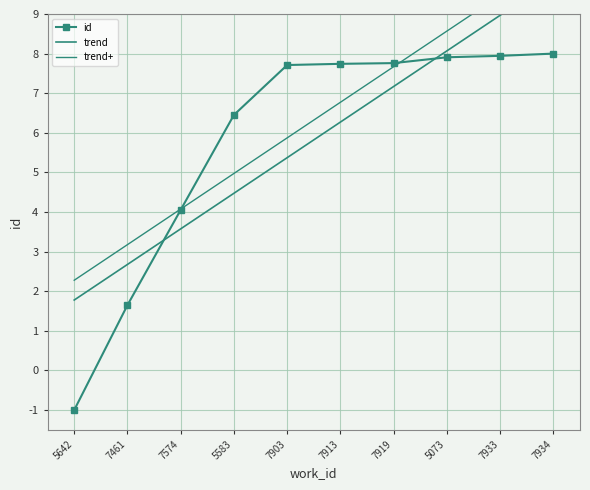

How many lines are shown in the chart?

3